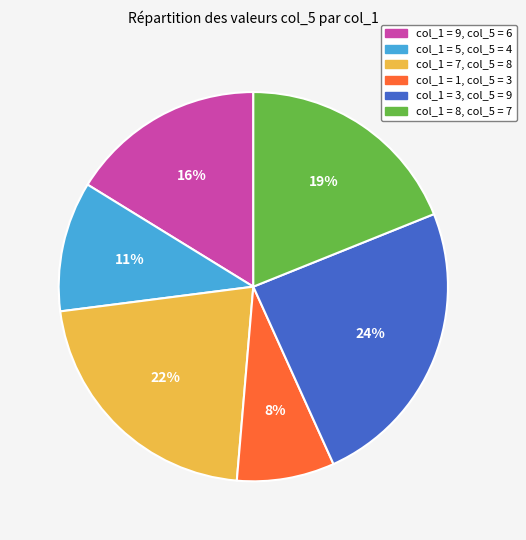

To the nearest percent, what is the average slice percentage?

17%